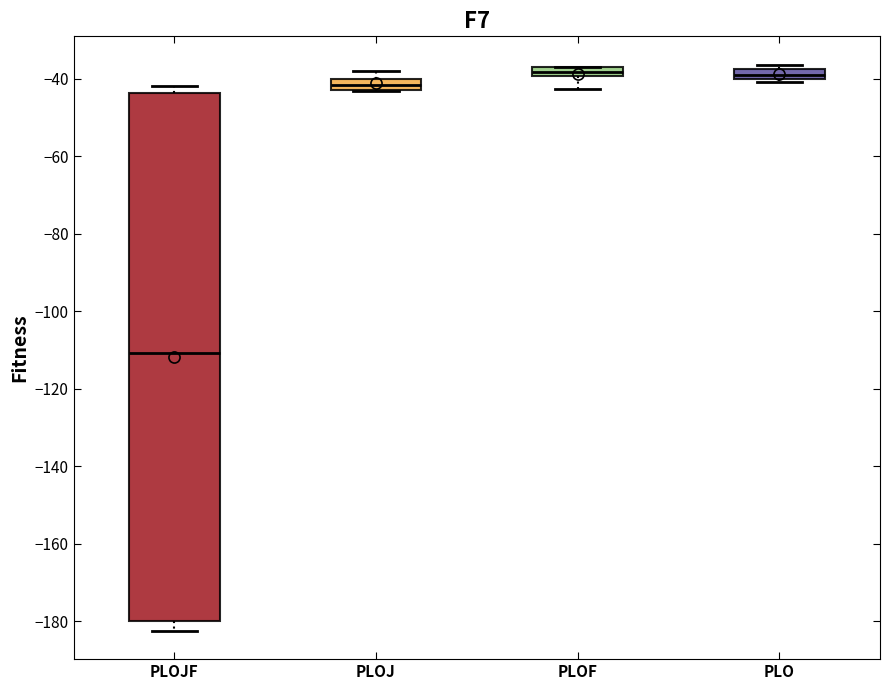

Comparing the boxes themselves (not the whiskers), which one is the tallest?

PLOJF